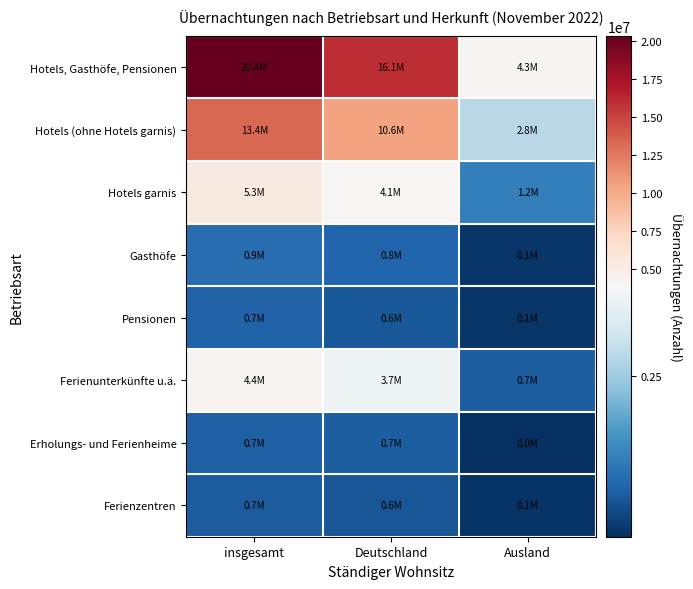

What is the total value across all series at Ausland?

9395543